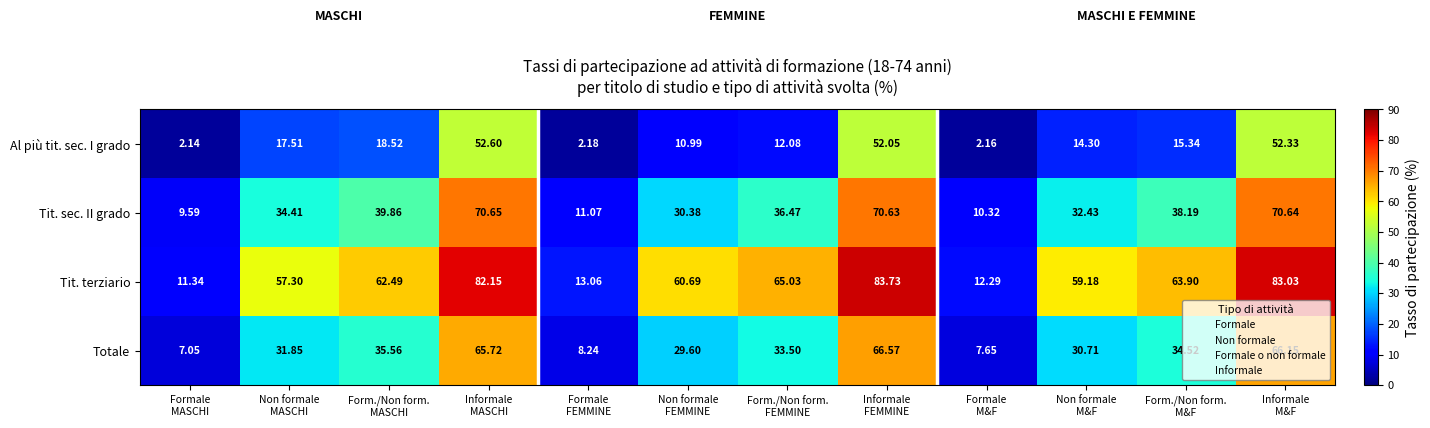

Which series has the largest range (max minus min)?

Tit. terziario